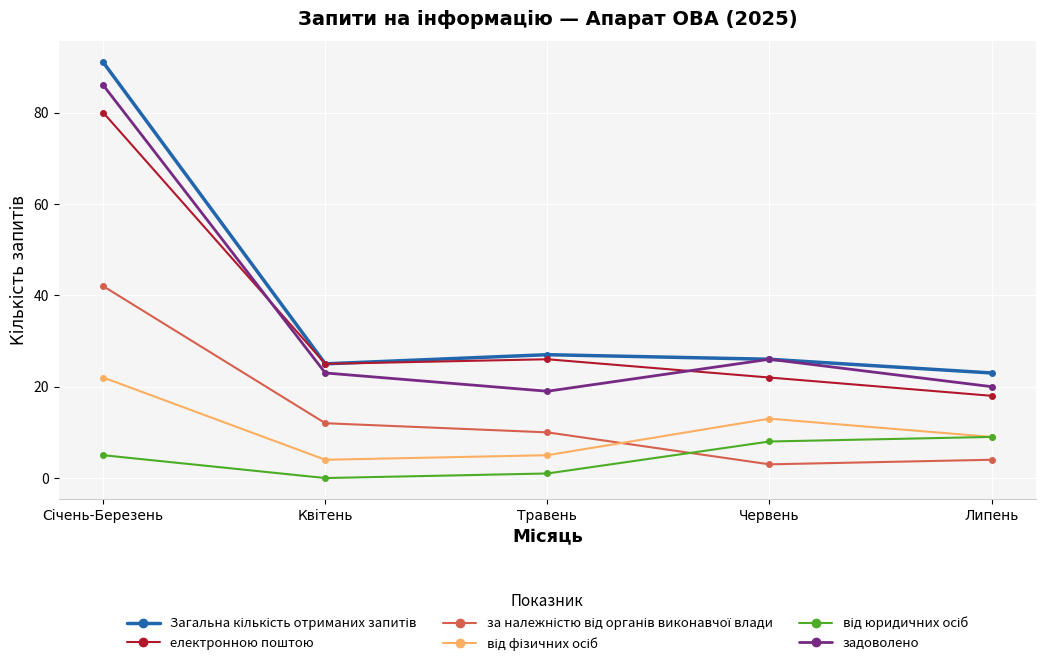

The електронною поштою series shows 22 at Червень. True or false?

True